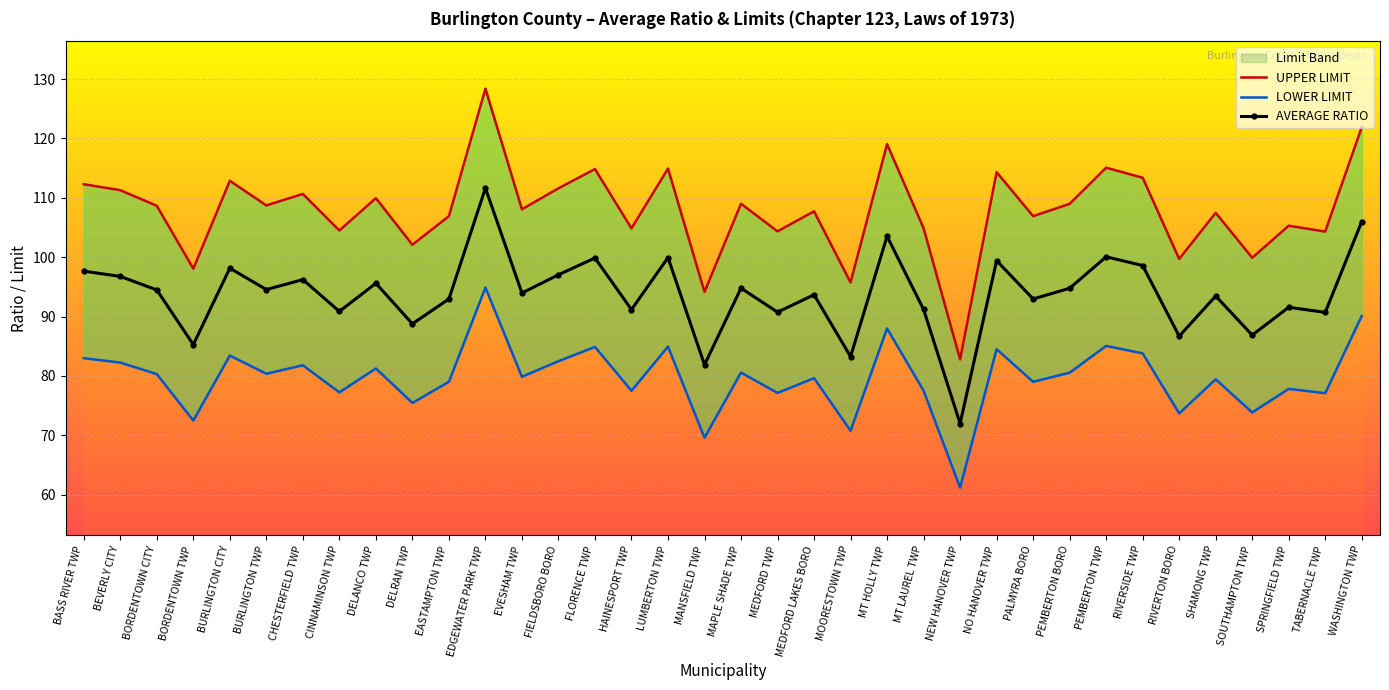

True or false: UPPER LIMIT and LOWER LIMIT intersect in this chart.

False